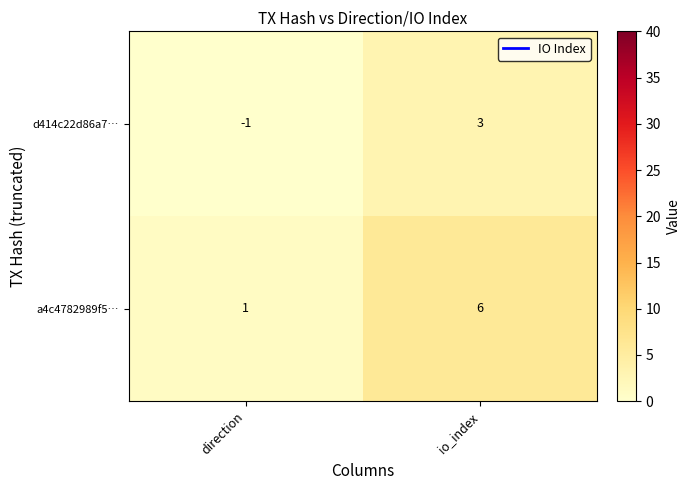

What is the total value across all series at direction?

0